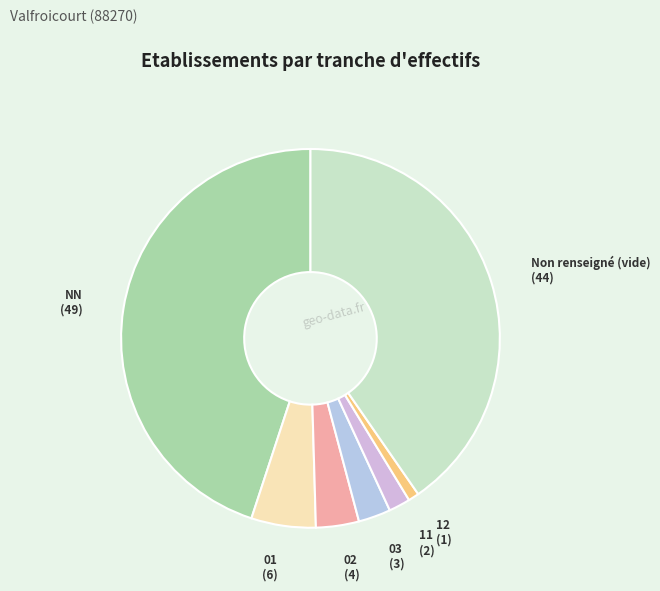

True or false: NN accounts for 45% of the total.

True